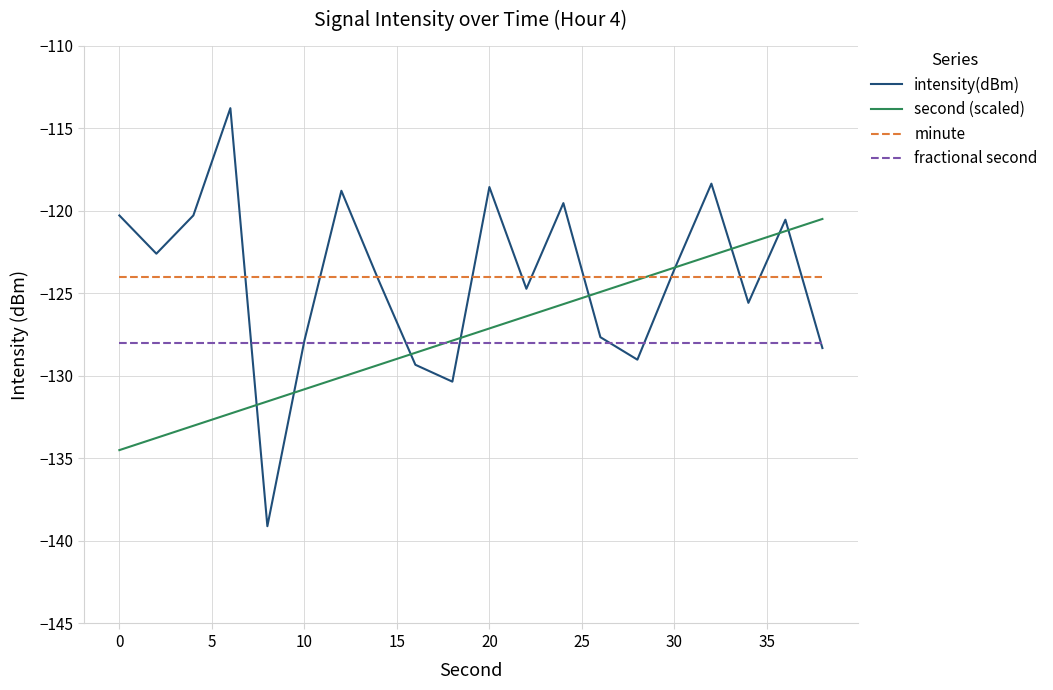

Which series has the widest spread of values?

intensity(dBm)